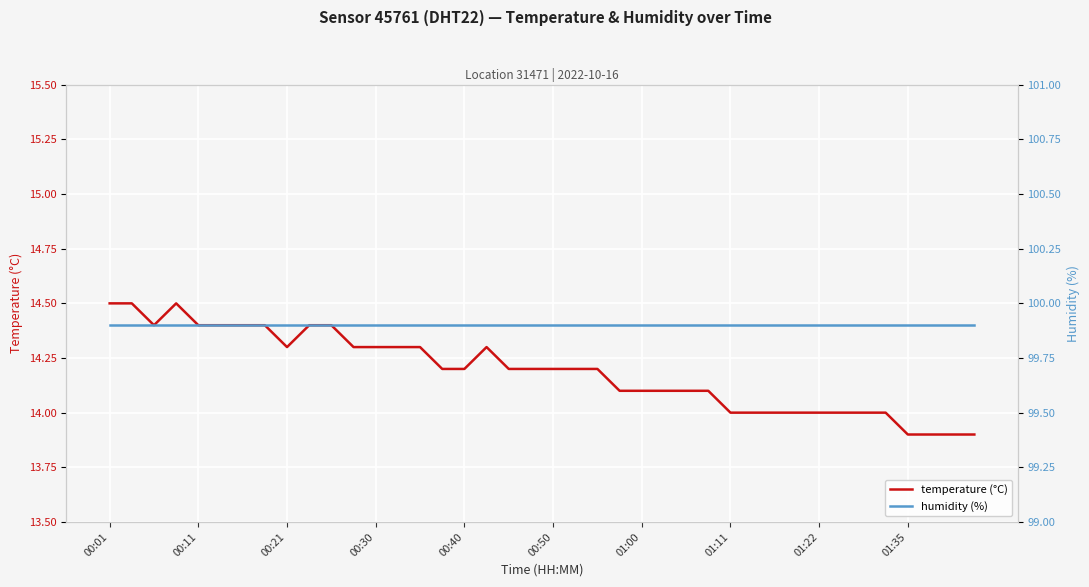

What is the difference between the highest and lowest values at 31?

85.9